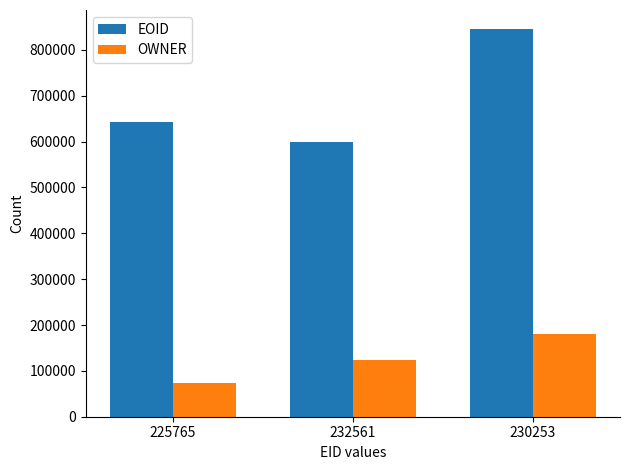

What is the difference between the maximum and minimum values in the EOID series?

245944